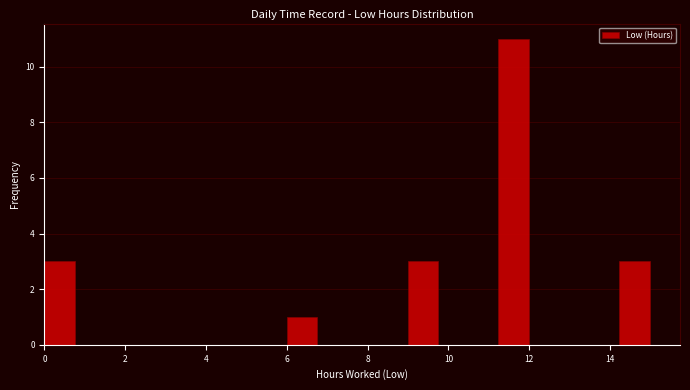

Around what value on the x-axis is the tallest bar? Give the approximate position of its centre, as read against the axis.

11.6